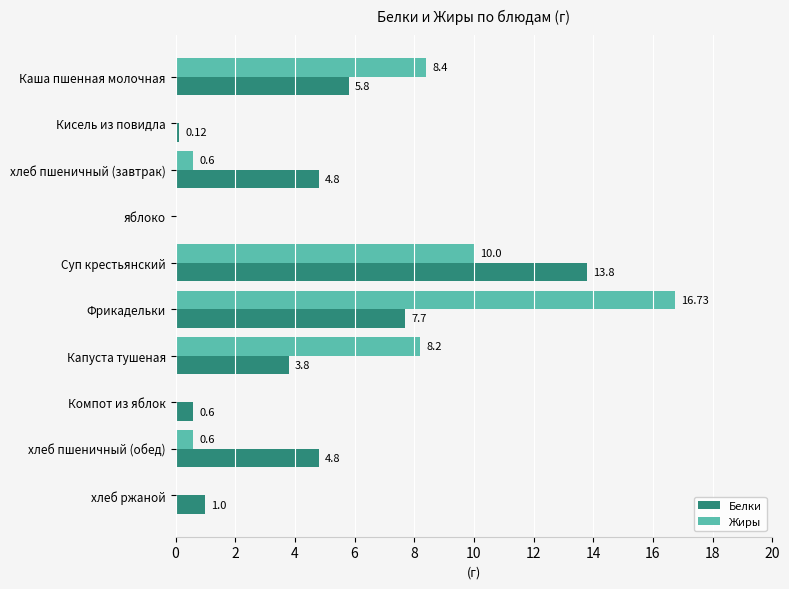

What is the sum of all Жиры values?

44.5